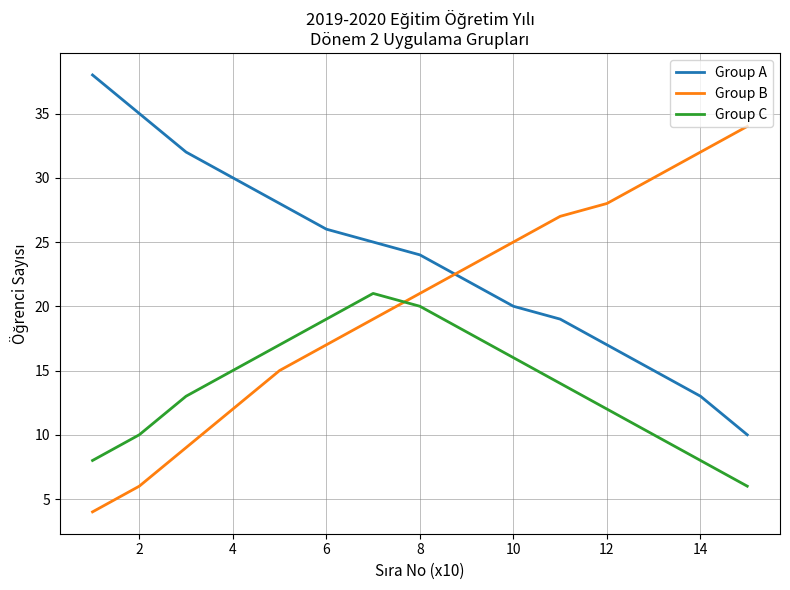

True or false: Group C and Group A intersect in this chart.

False